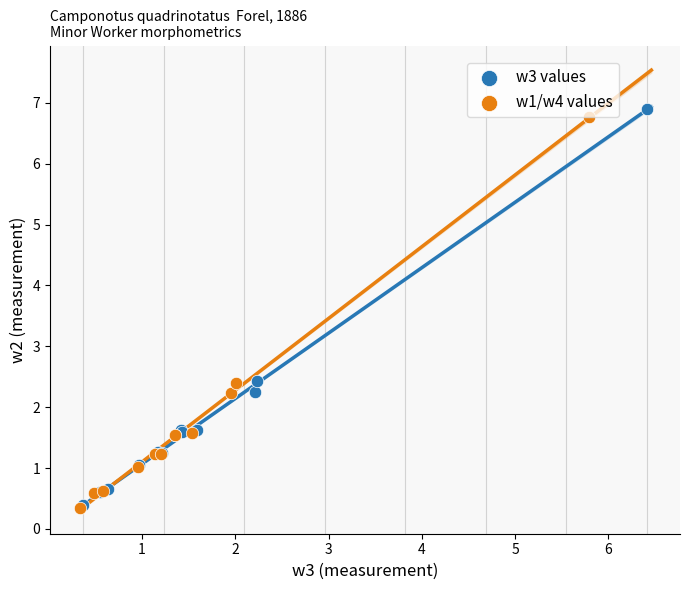

Which series contains the highest Y value?

w3 values